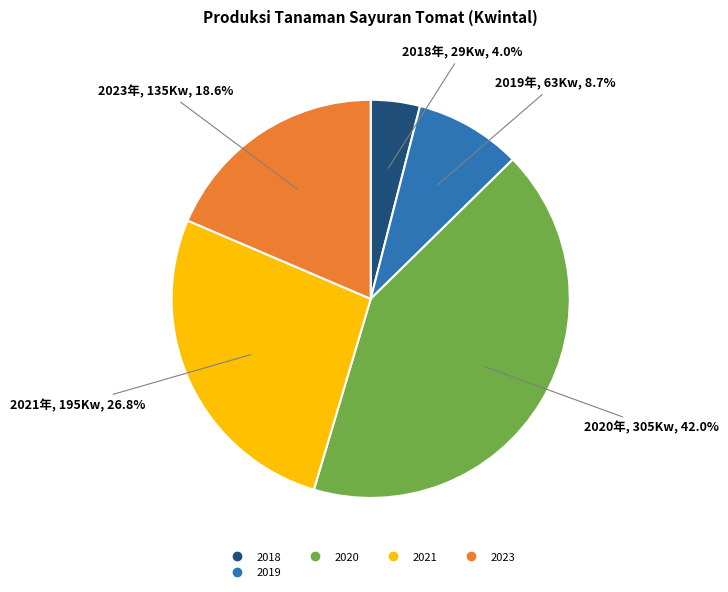

Is there any slice that represents more than half of the pie?

No